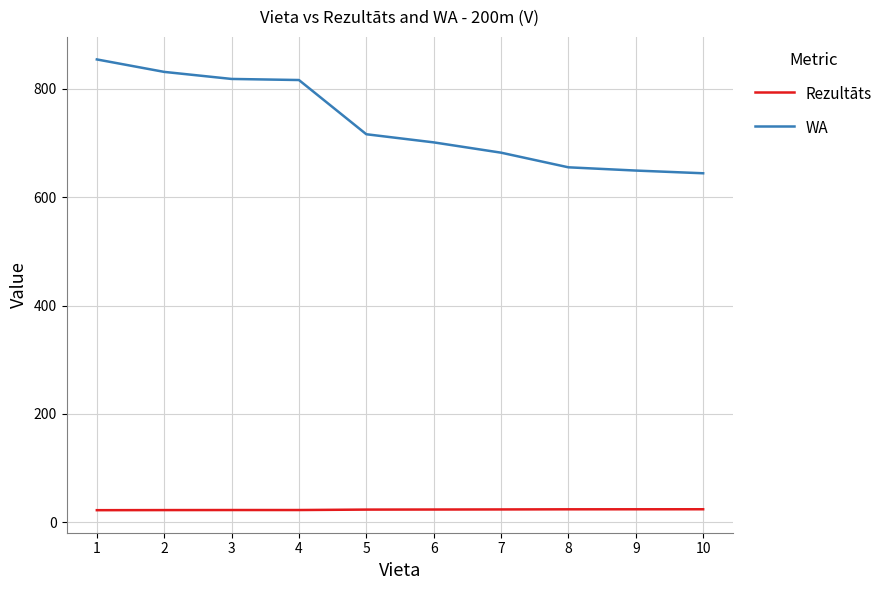

What is the sum of all Rezultāts values?

234.7